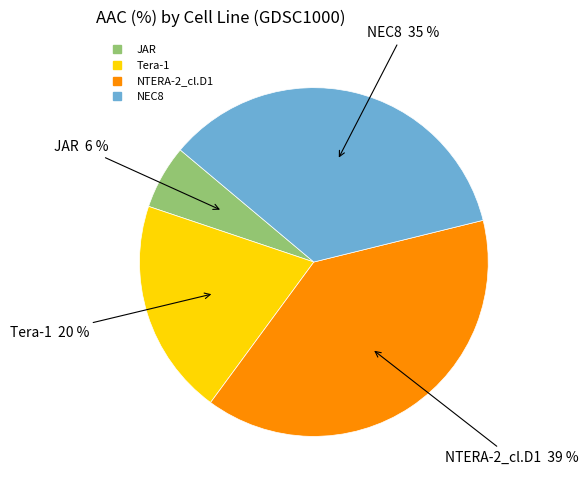

Do Tera-1 and NTERA-2_cl.D1 together represent more than half of the pie?

Yes